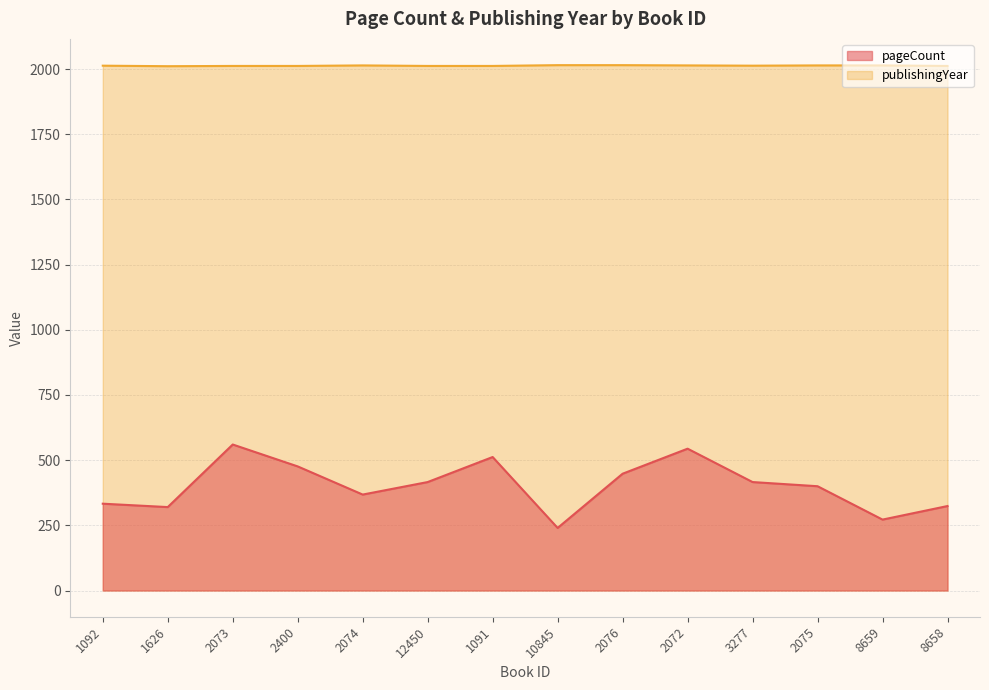

Which category has the lowest value across all series?

10845